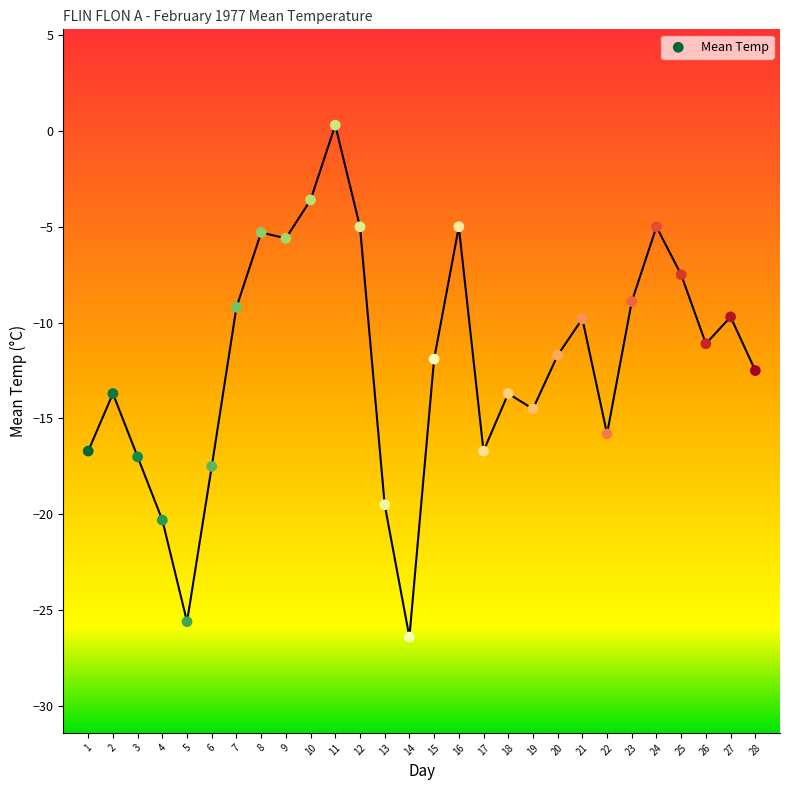

What is the range of Y values (max minus min)?

26.7